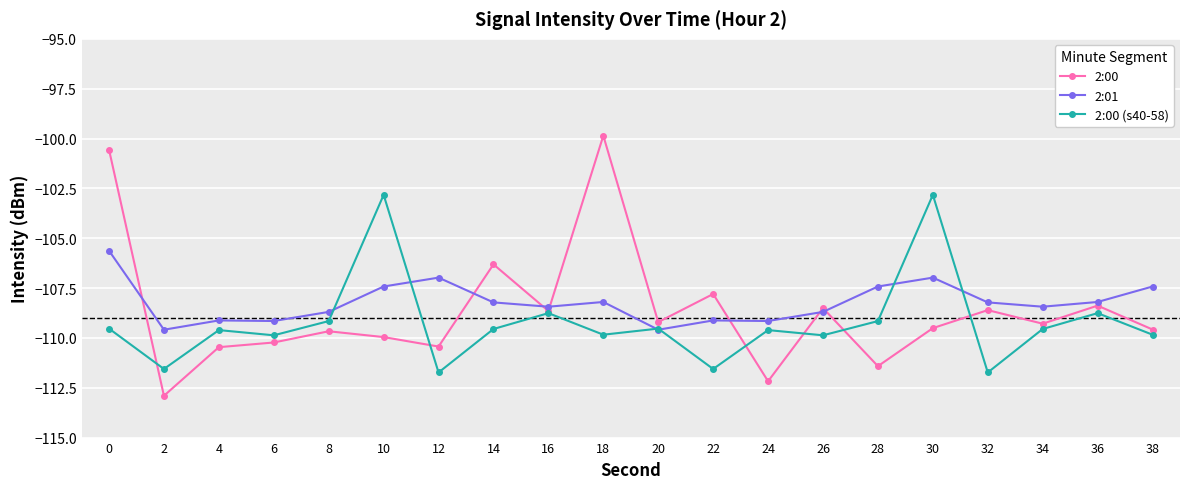

What is the total value across all series at 4?

-329.2